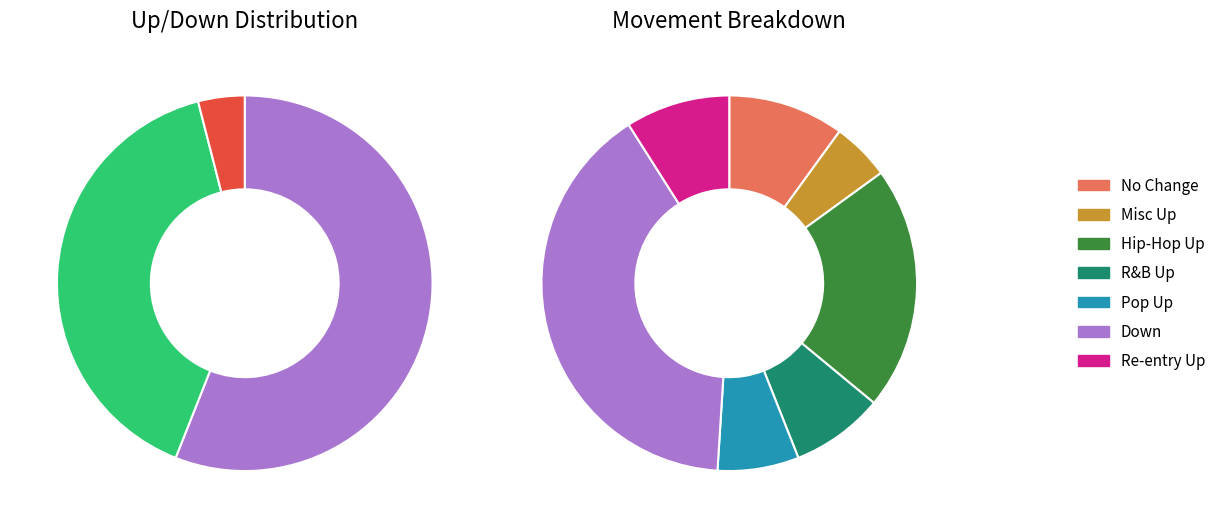

Count the number of slices in the pie.

3